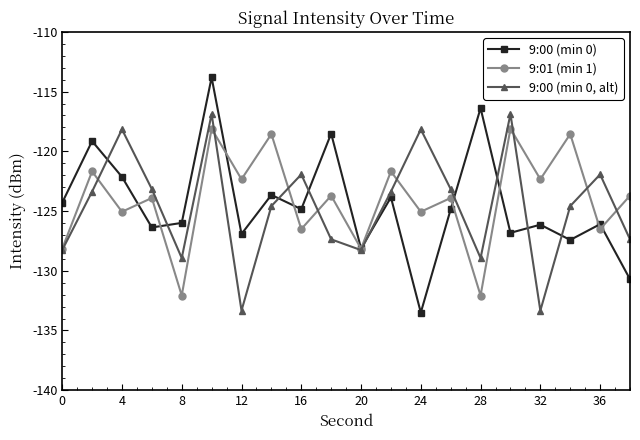

Does the chart have visible grid lines?

No